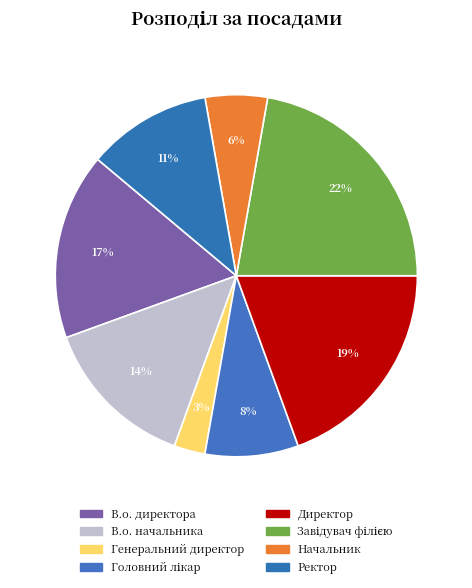

Count the number of slices in the pie.

8